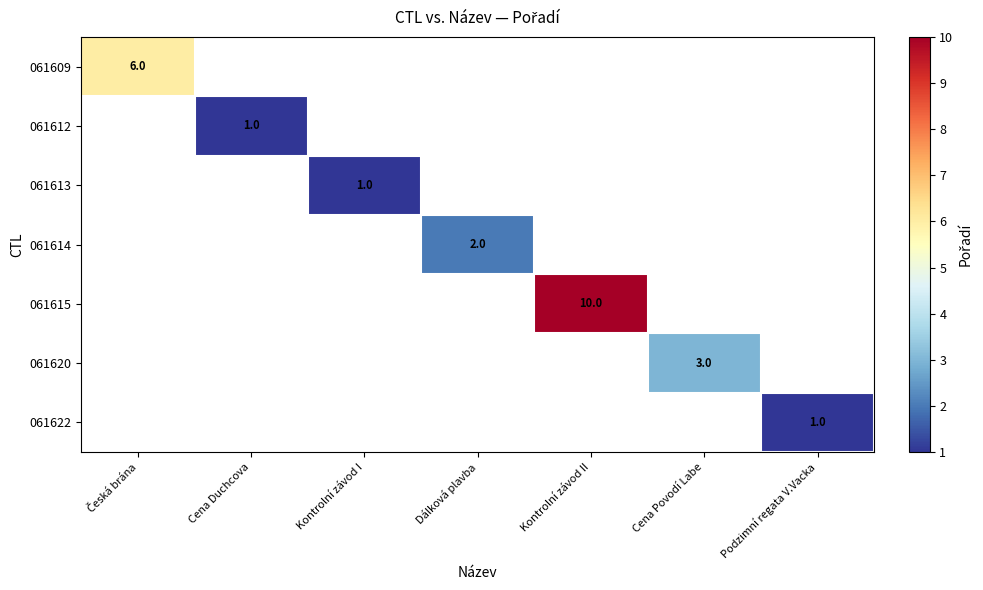

Which series has the largest range (max minus min)?

061609